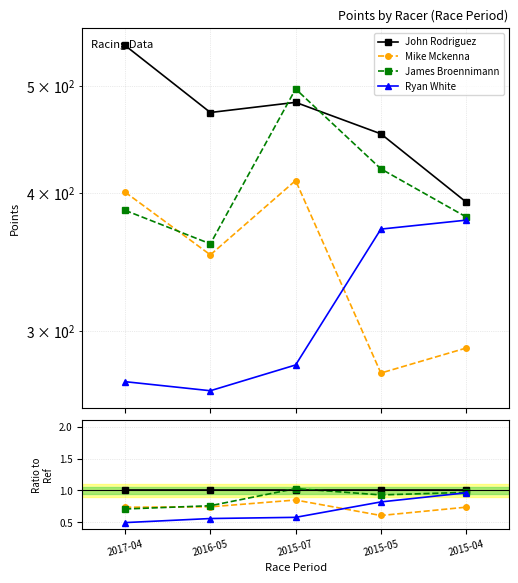

Which series has the largest total across all categories?

John Rodriguez